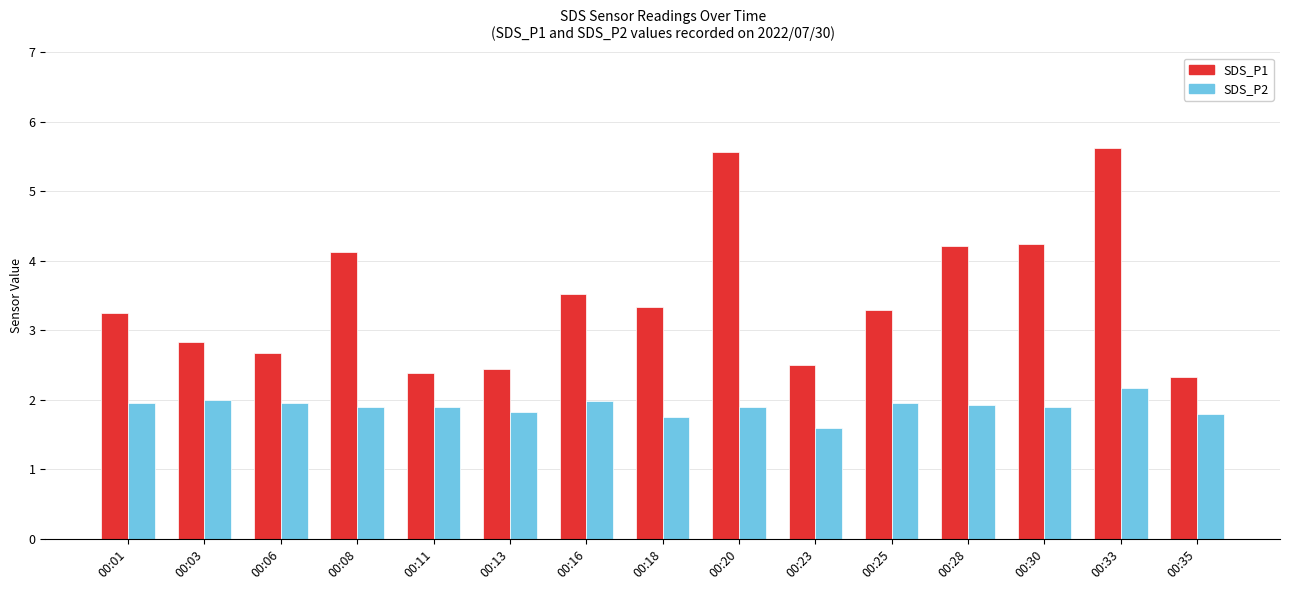

How many groups of bars are there?

15